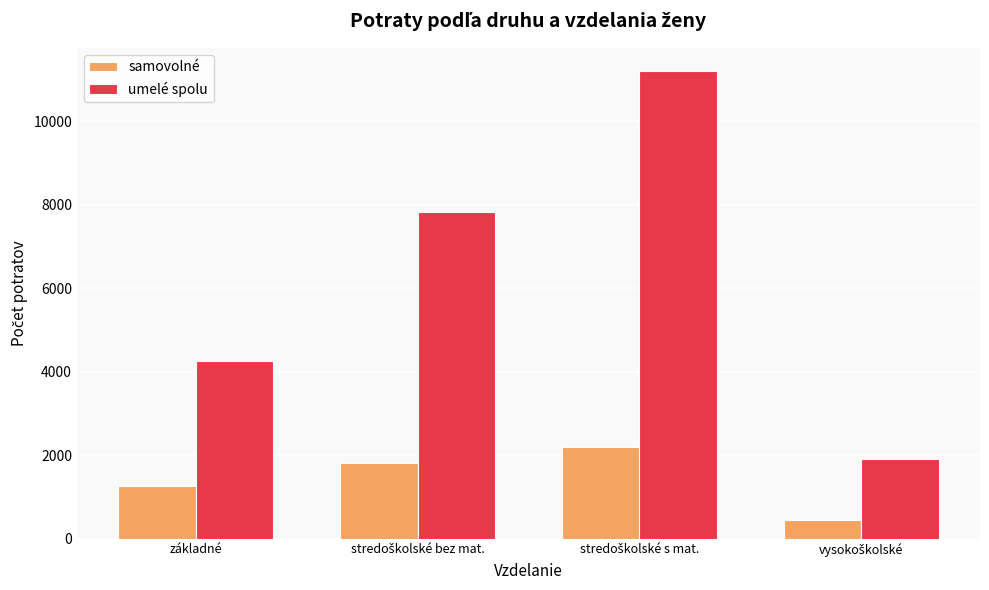

Which series has the largest total across all categories?

umelé spolu